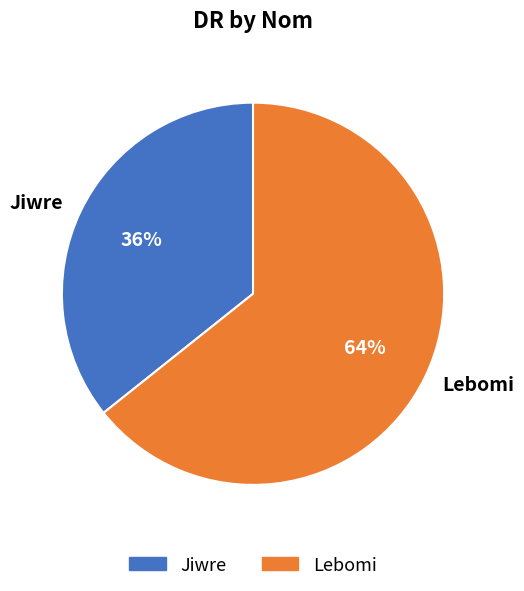

How many segments does this pie chart have?

2